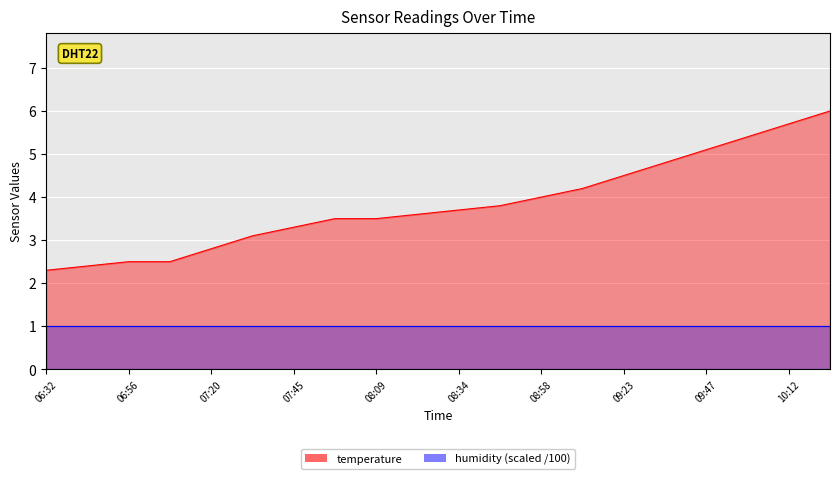

What is the approximate value at 09:47?

5.1